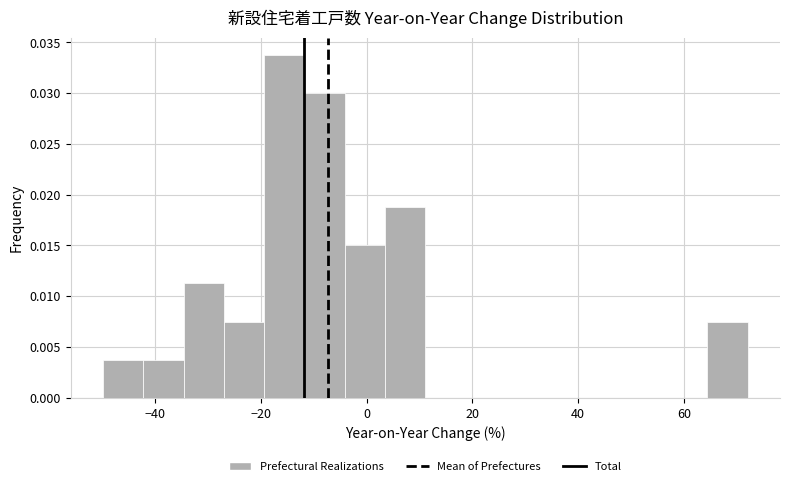

Around what value on the x-axis is the tallest bar? Give the approximate position of its centre, as read against the axis.

-16